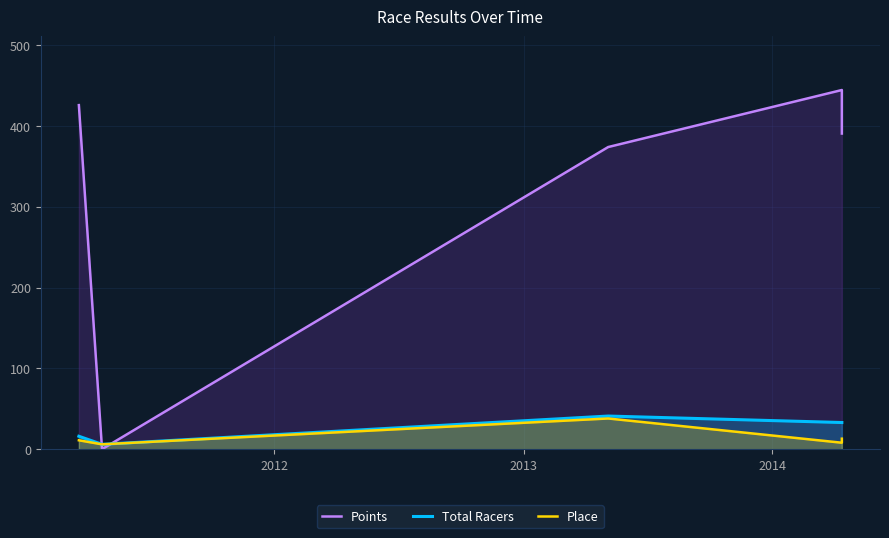

What is the maximum value shown in the chart?

444.4